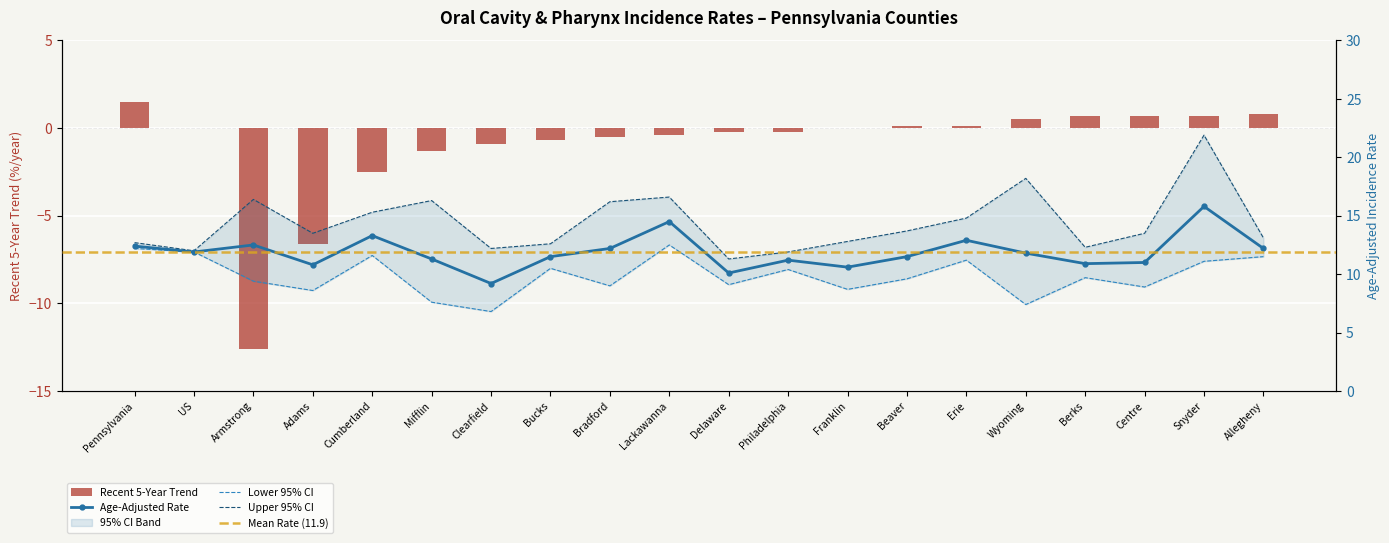

How many values in Recent 5-Year Trend are below zero?

10